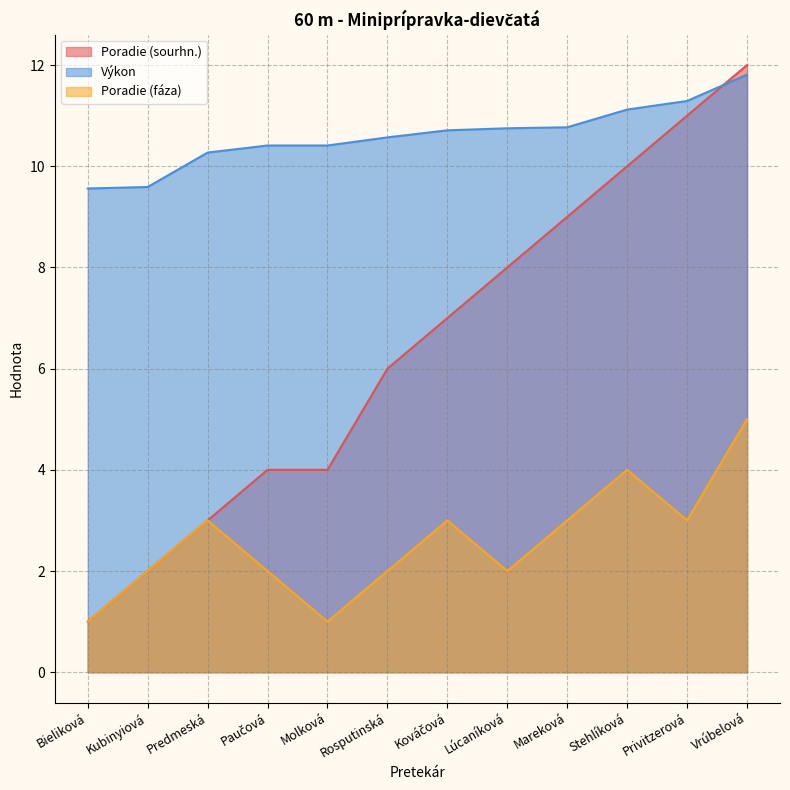

What value does the Výkon series have at Bieliková?

9.6